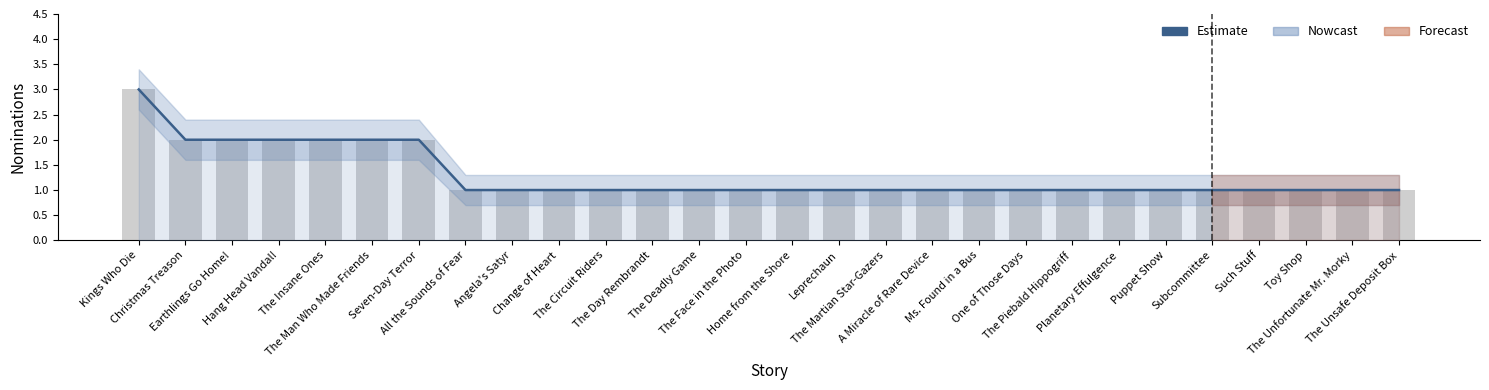

The value at Change of Heart is 1. True or false?

False